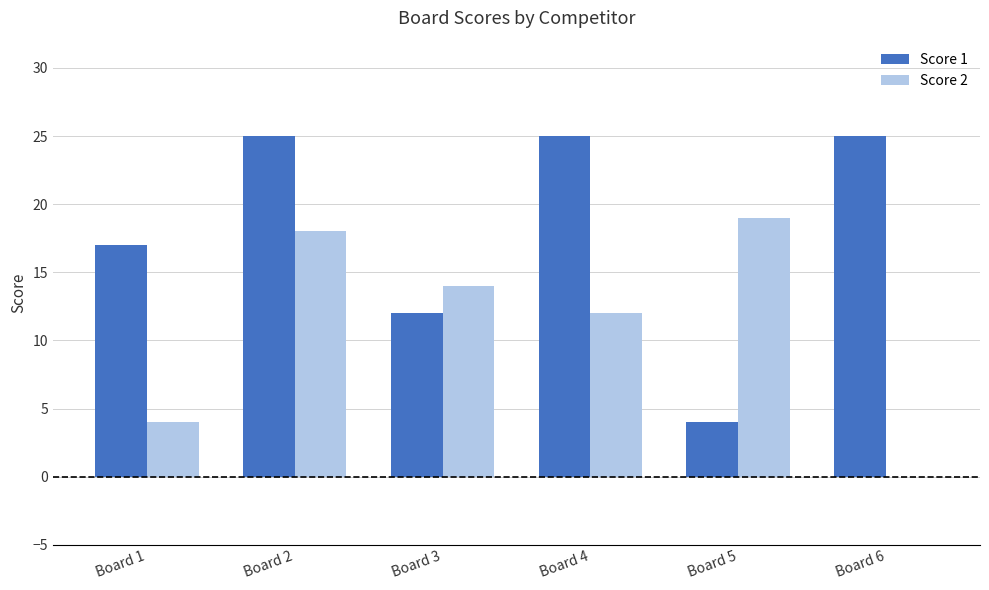

Does the chart contain stacked bars?

No